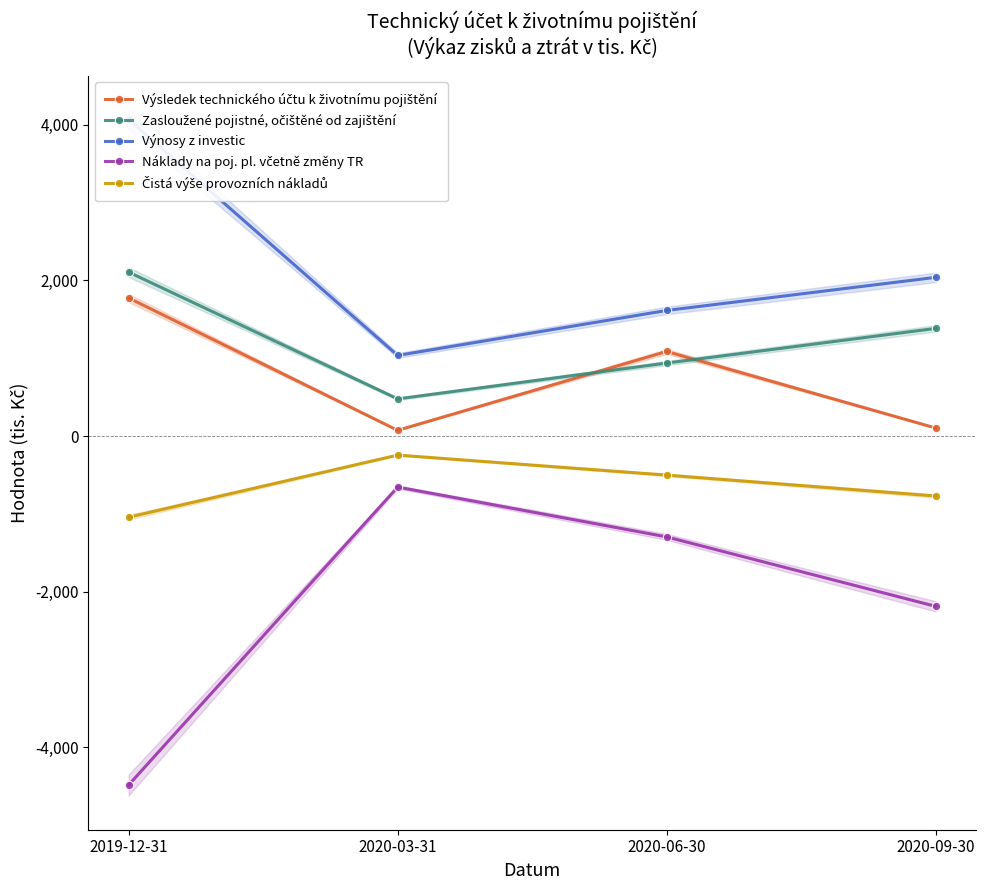

True or false: Výnosy z investic has more than 0 points higher than both neighbors.

False